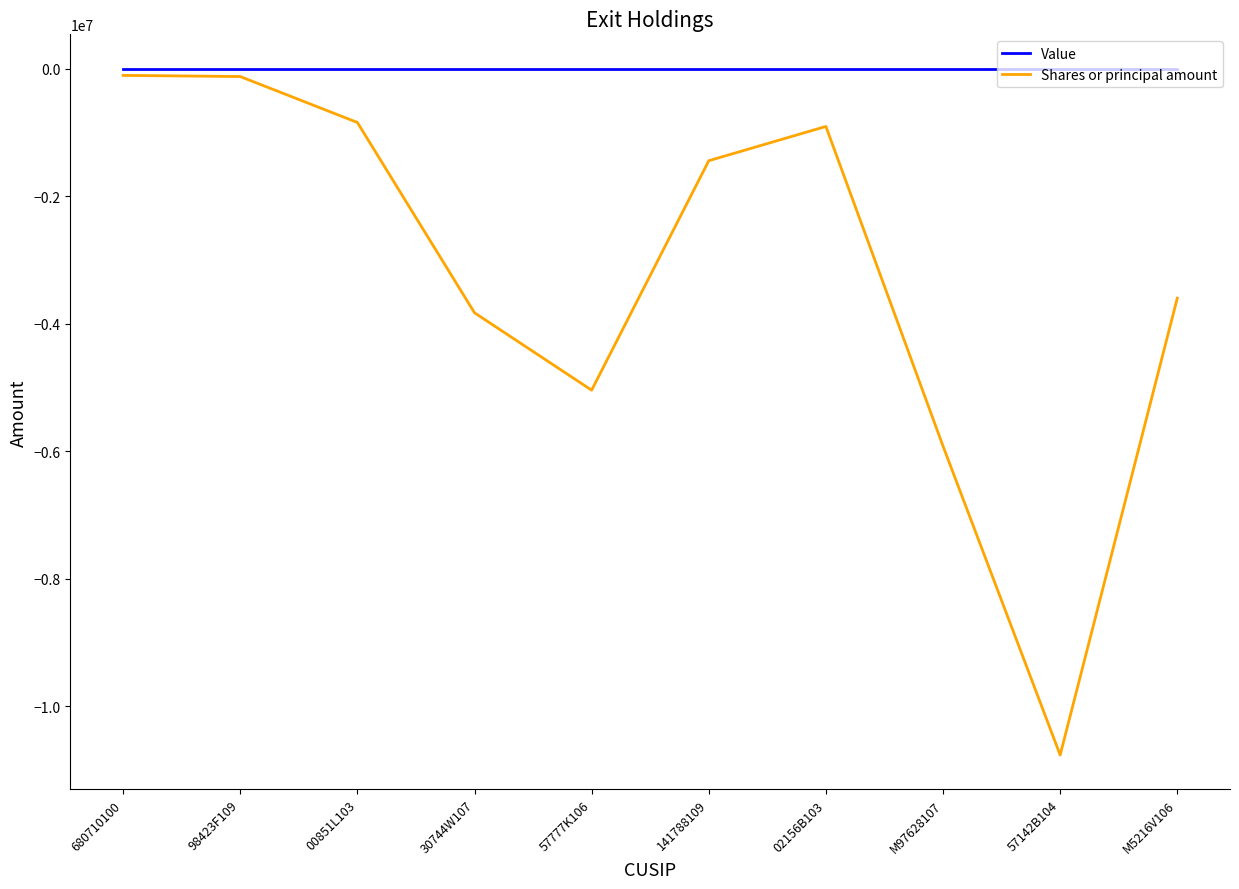

What position from the left is 57142B104?

9